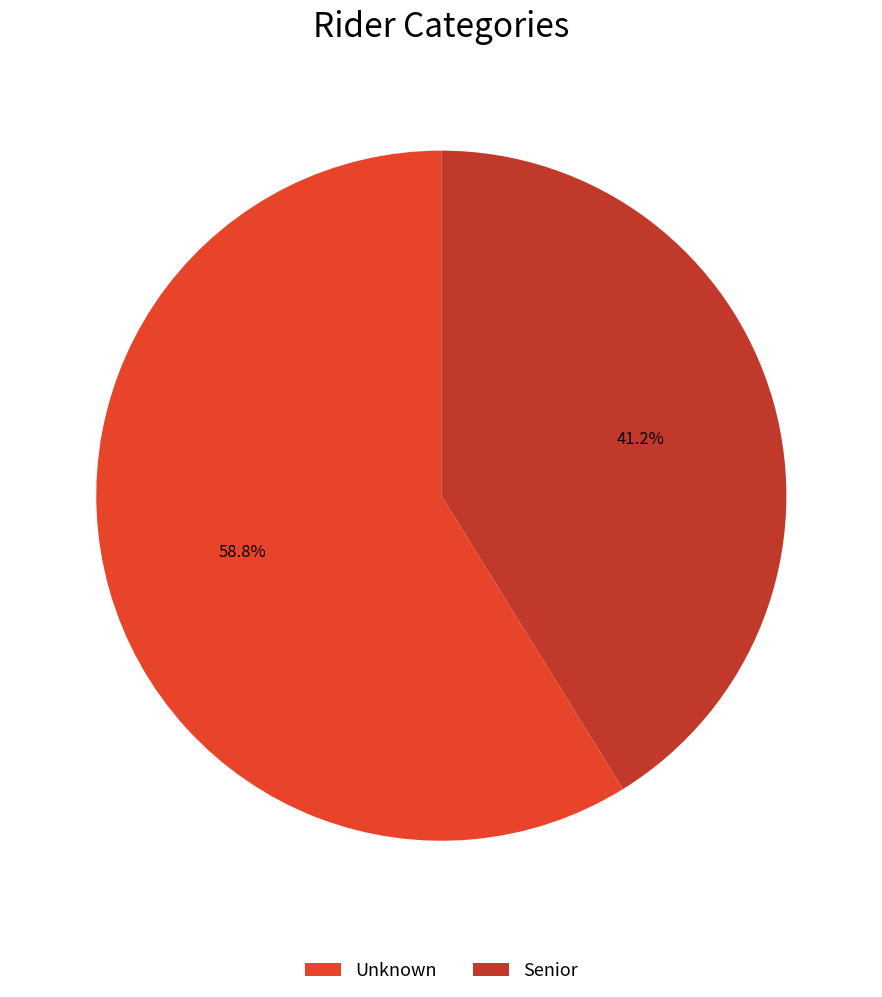

To the nearest percent, what is the difference between the largest and smallest slice percentages?

18%